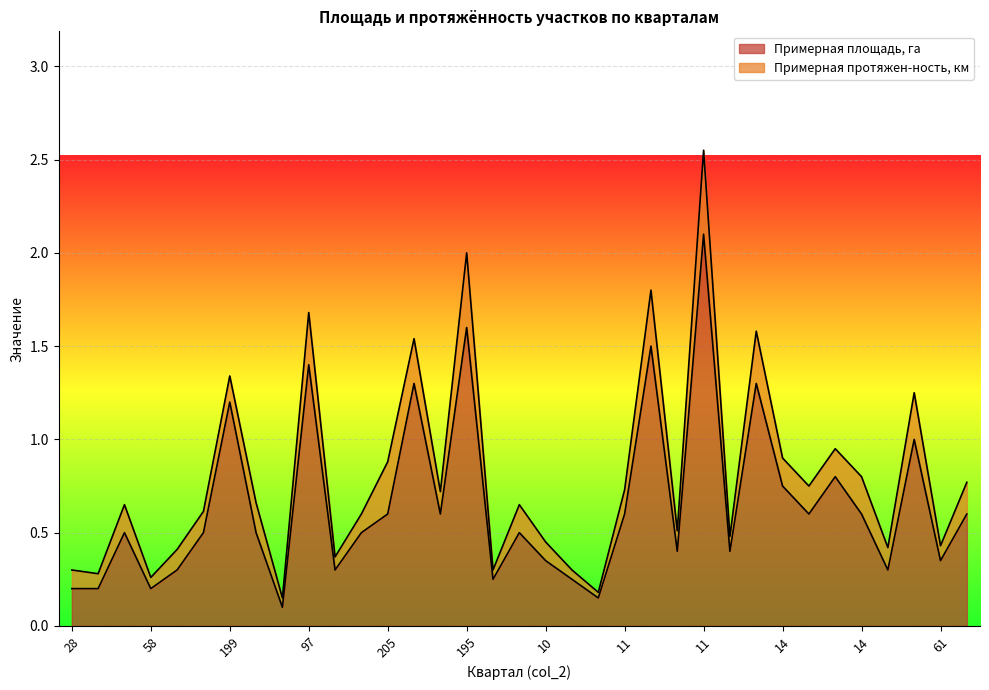

What are all the series names shown in the legend?

Примерная площадь, га, Примерная протяжен-ность, км